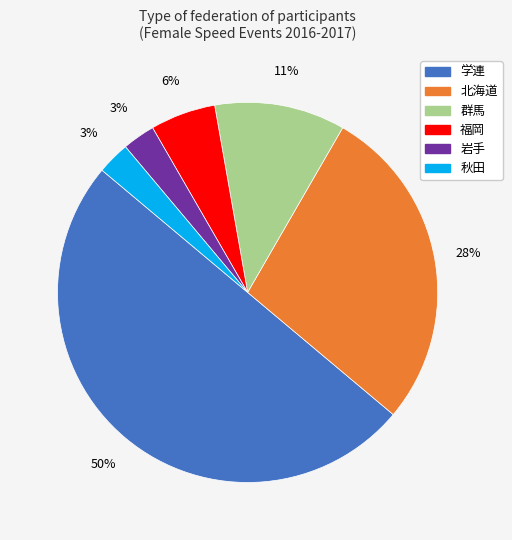

How many segments does this pie chart have?

6